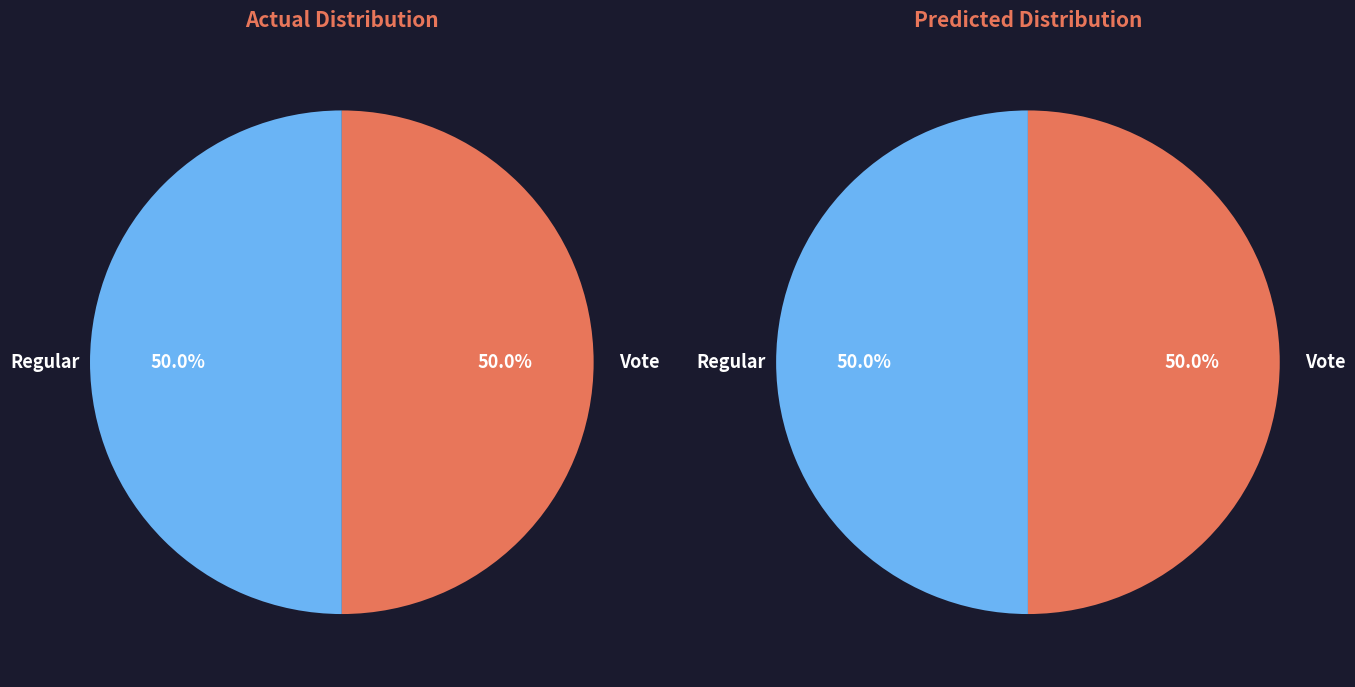

What is the majority slice?

Regular